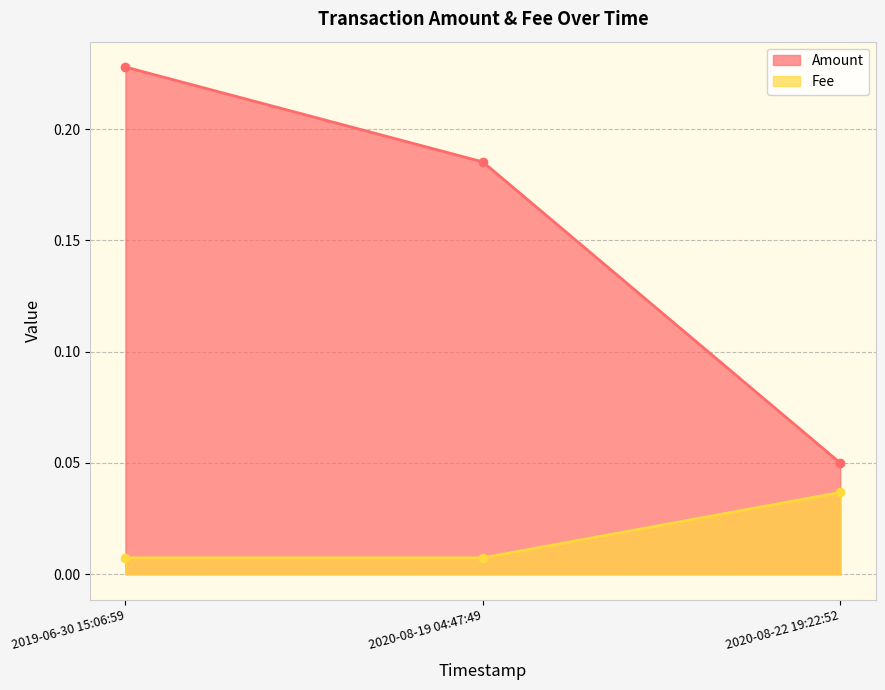

Which series has the largest total across all categories?

Amount